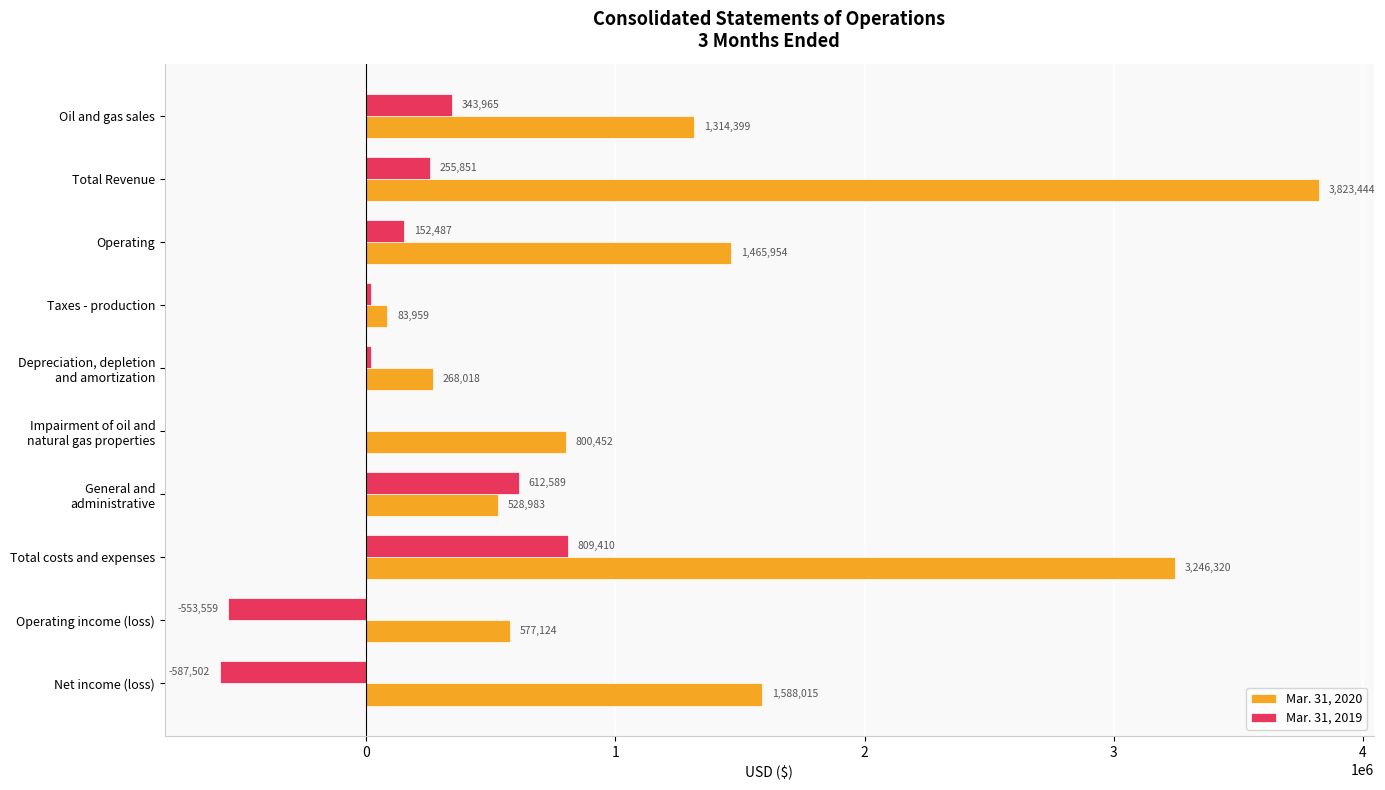

Which category has the highest value in the Mar. 31, 2020 series?

Total Revenue